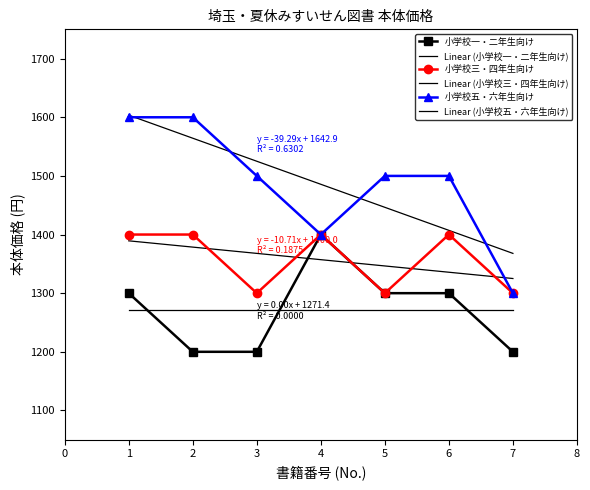

Where is the first local maximum for 小学校一・二年生向け?

4